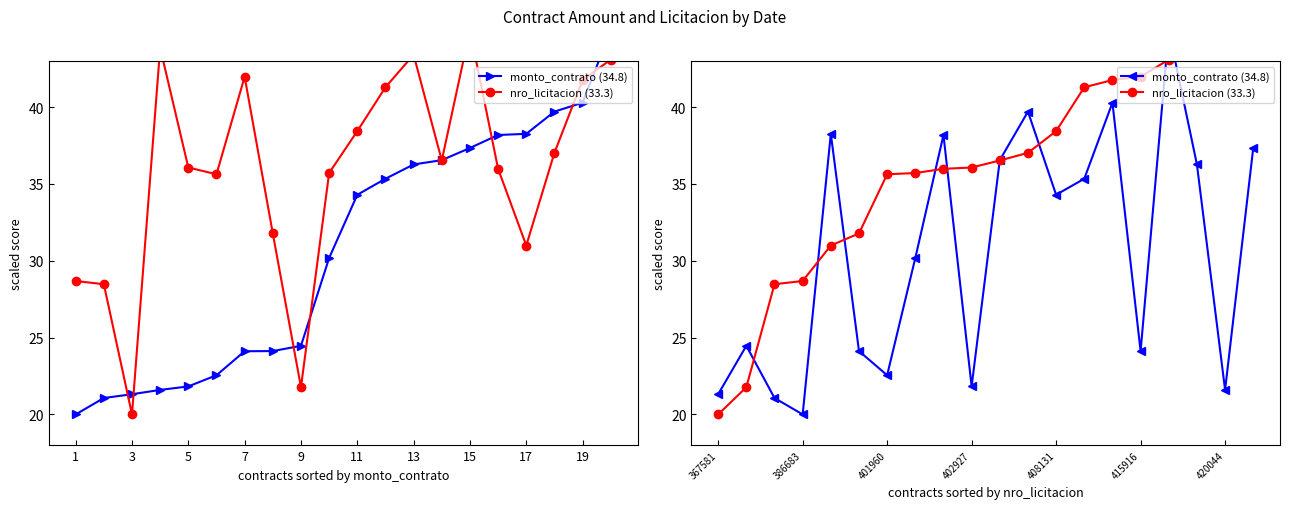

Between 3 and 19, which series saw the biggest shift?

nro_licitacion (33.3)